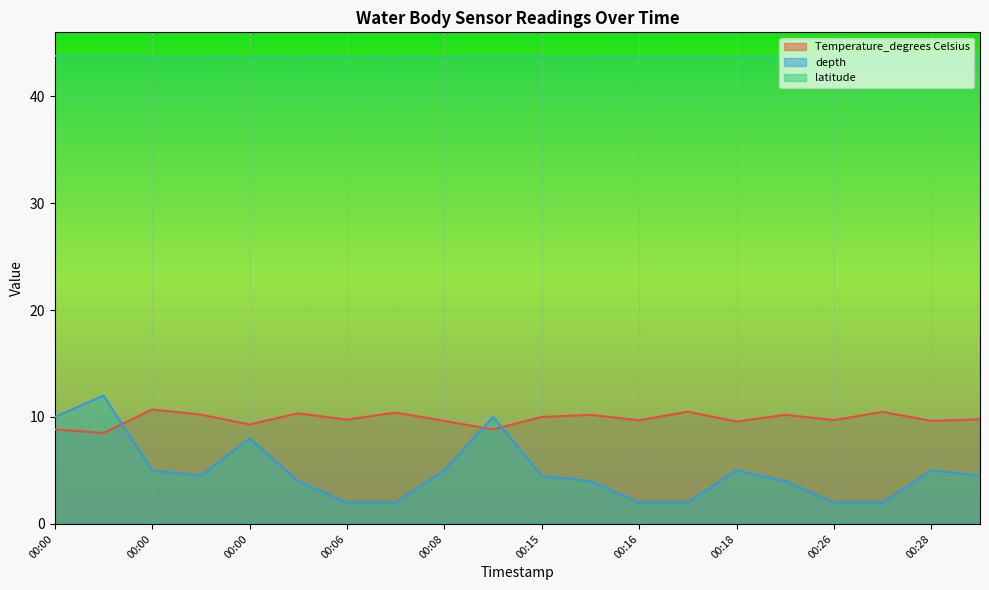

At which label does Temperature_degrees Celsius first exceed 9?

00:00